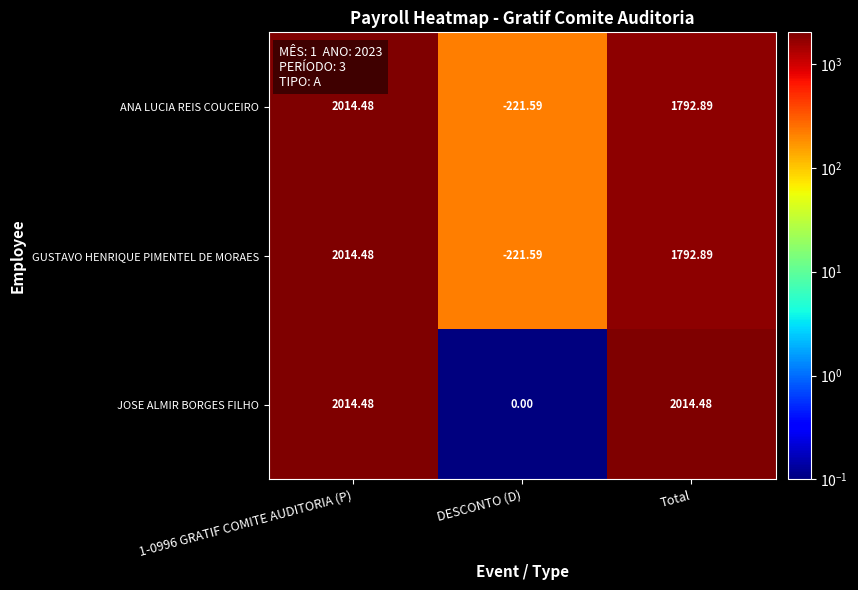

At which label is GUSTAVO HENRIQUE PIMENTEL DE MORAES closest to 896?

Total